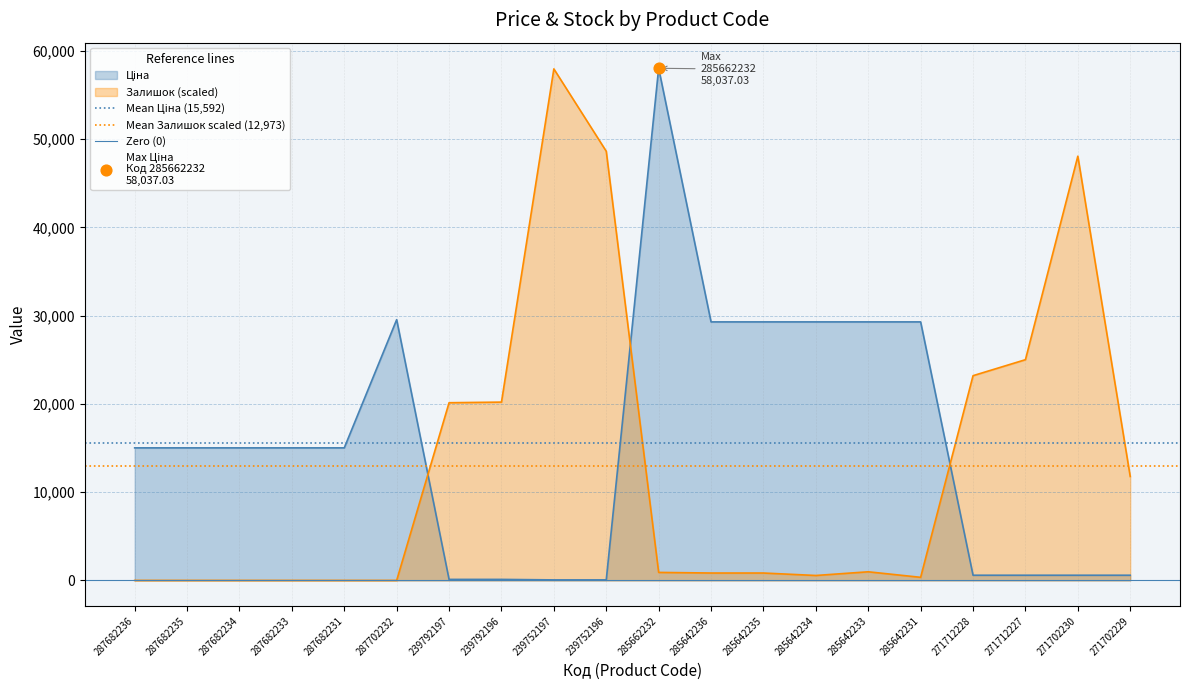

What is the total value across all series at 287682235?

28565.0